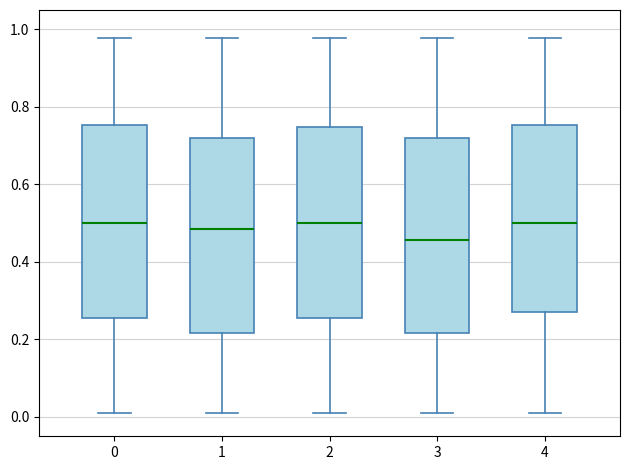

Where is the lower edge of the box at x = 0 on the y-axis? The values are not printed on the chart, so give them approximately, as read against the axis.

0.26